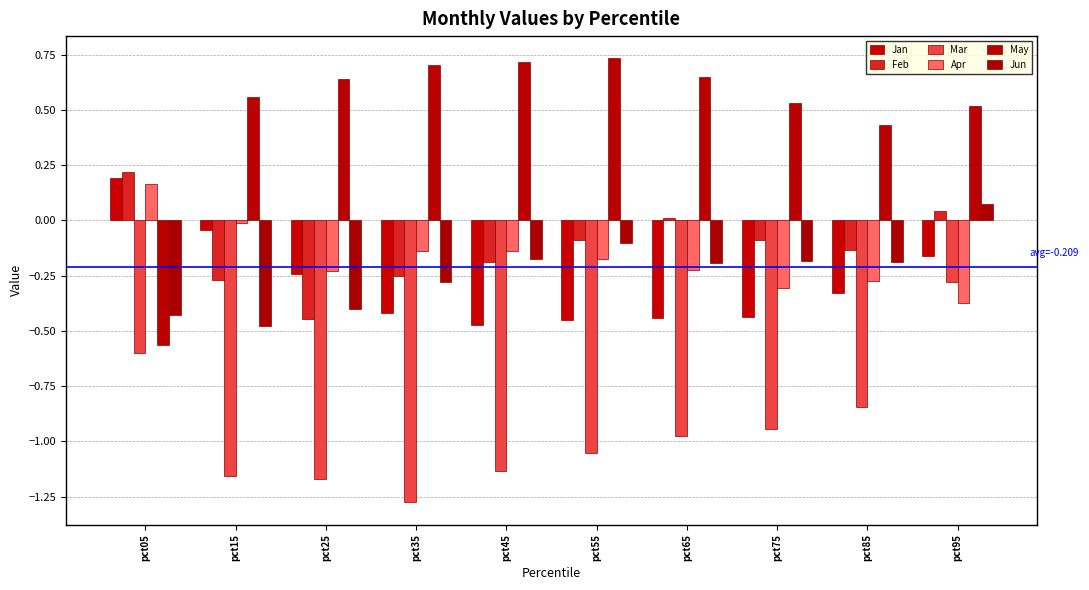

Between pct45 and pct95, which series saw the biggest shift?

Mar